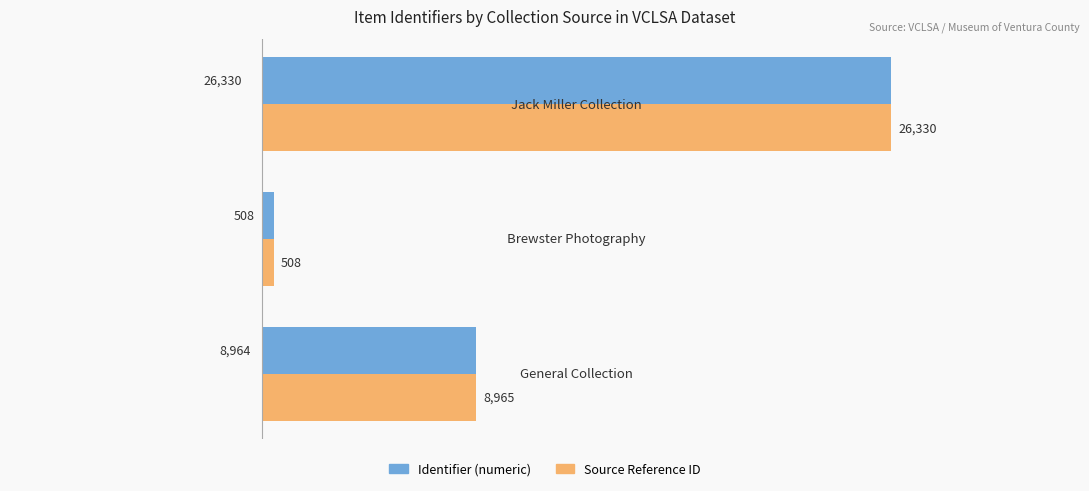

What is the average value of the Source Reference ID series?

11934